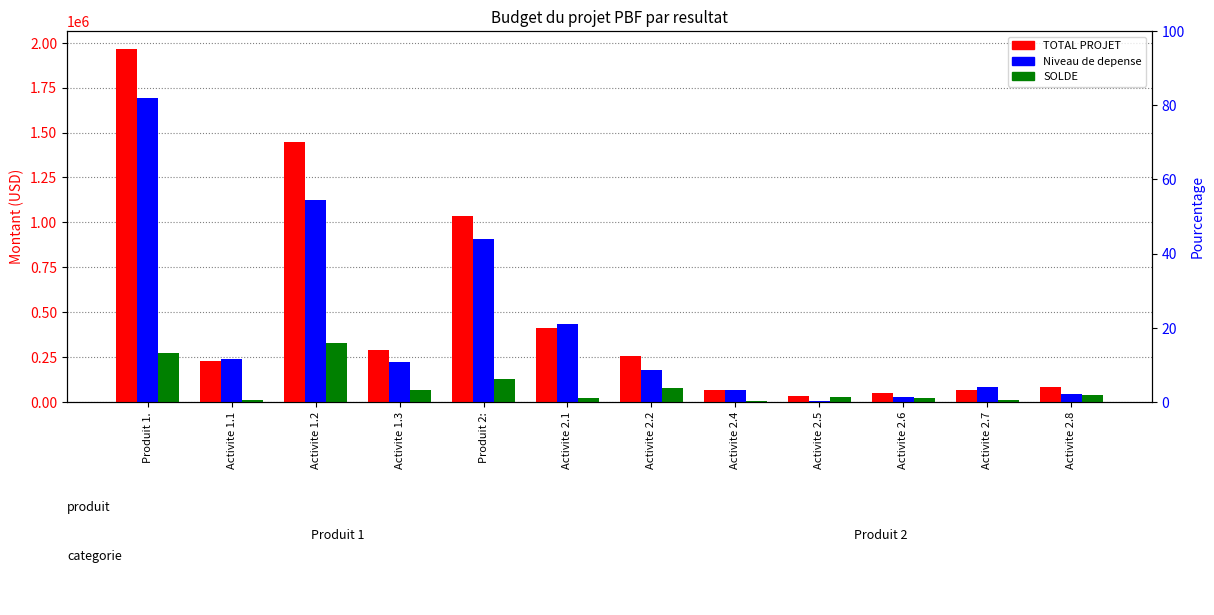

Rank the categories by Niveau de depense value from highest to lowest.

Produit 1., Activite 1.2, Produit 2:, Activite 2.1, Activite 1.1, Activite 1.3, Activite 2.2, Activite 2.7, Activite 2.4, Activite 2.8, Activite 2.6, Activite 2.5